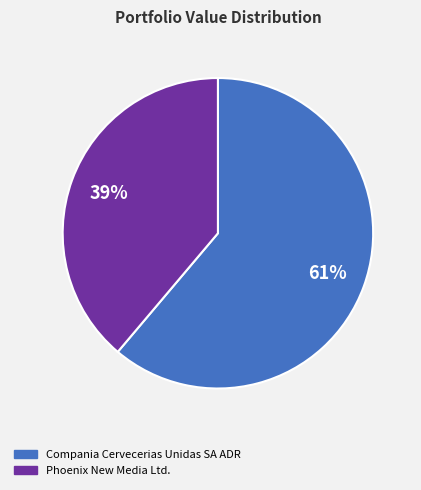

Is Compania Cervecerias Unidas SA ADR the majority of the pie?

Yes